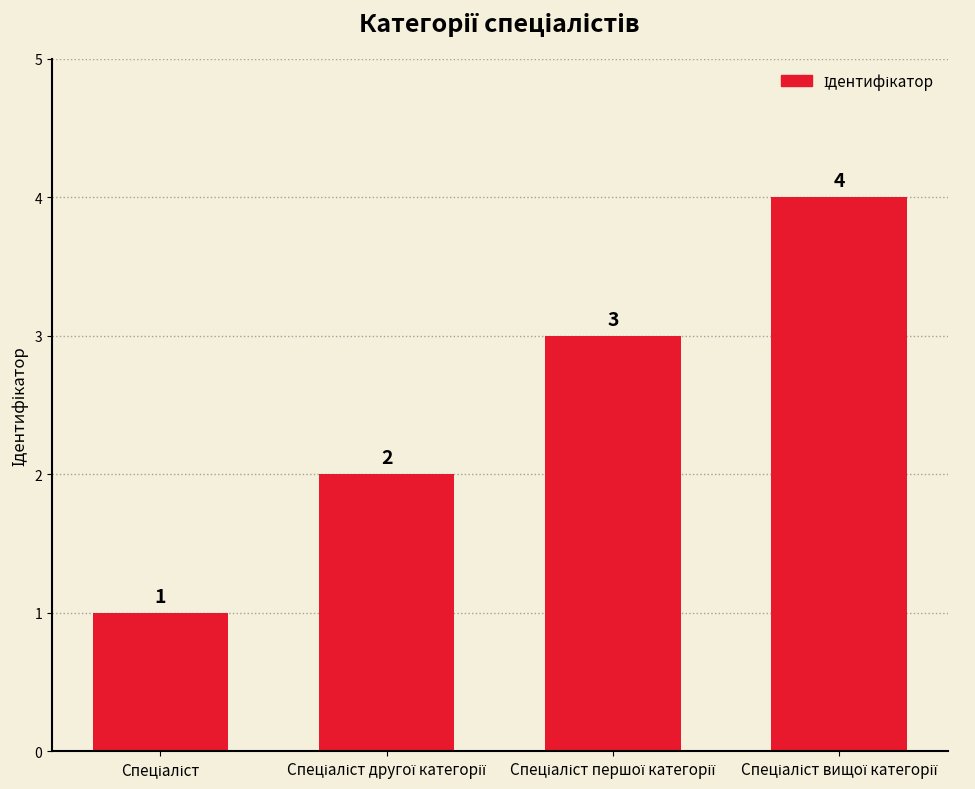

What is the value of the 3rd bar from the left?

3